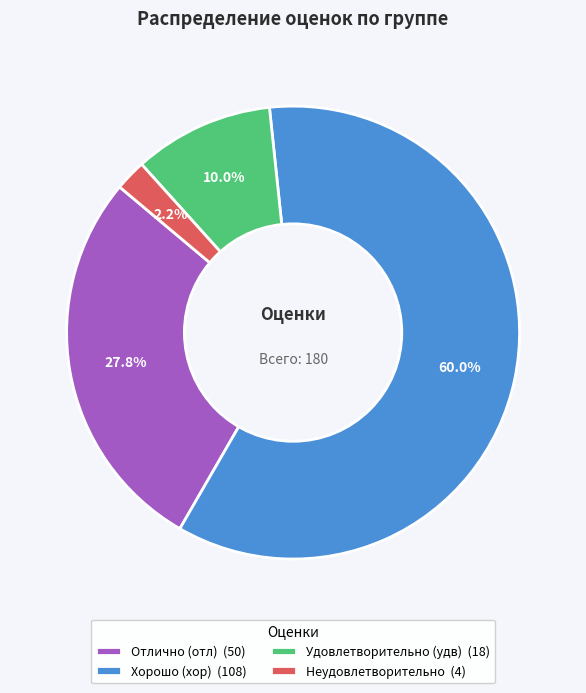

Rank the categories by value from lowest to highest.

Неудовлетворительно (4), Удовлетворительно (удв) (18), Отлично (отл) (50), Хорошо (хор) (108)